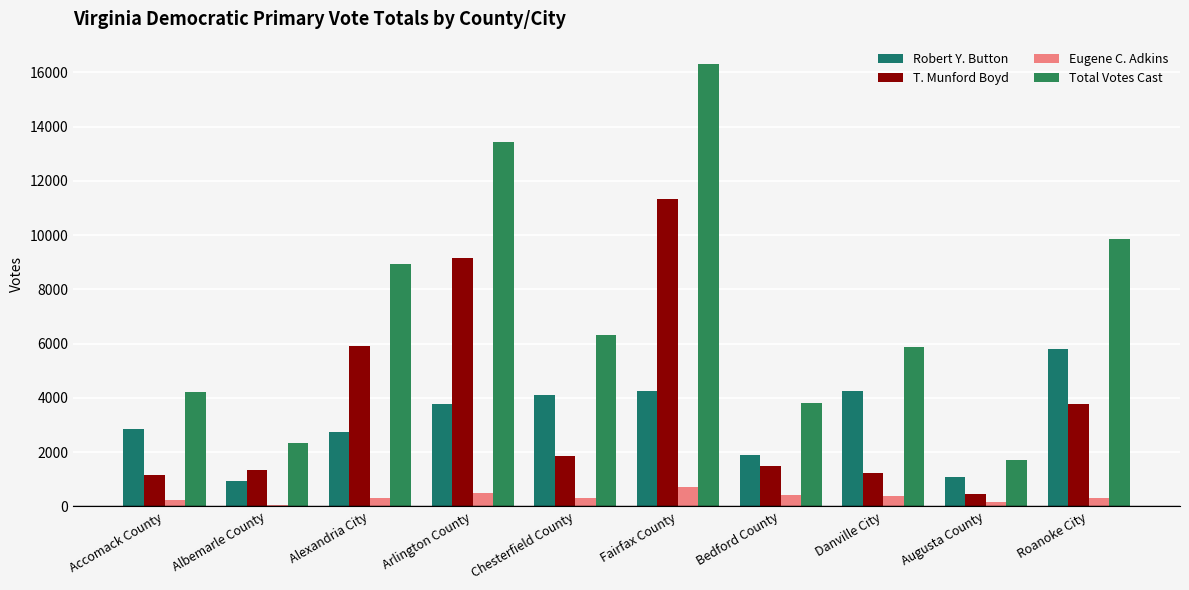

What are all the series names shown in the legend?

Robert Y. Button, T. Munford Boyd, Eugene C. Adkins, Total Votes Cast